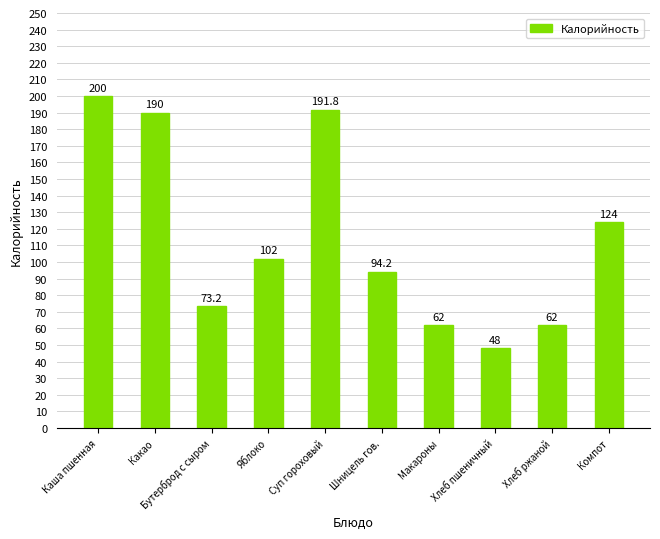

Which label corresponds to the largest value in the chart?

Каша пшенная